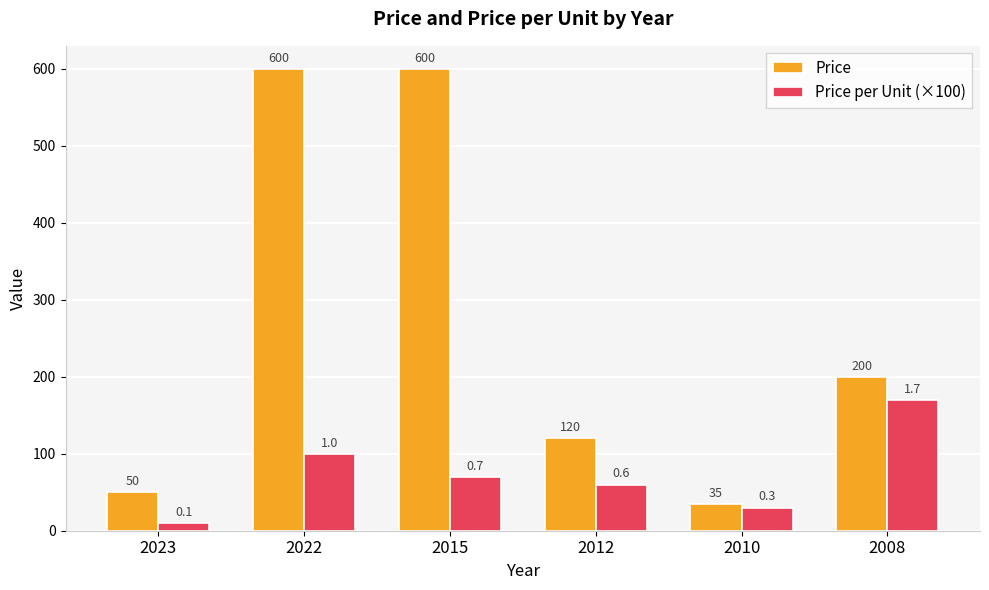

At how many categories does at least one series exceed 378?

2